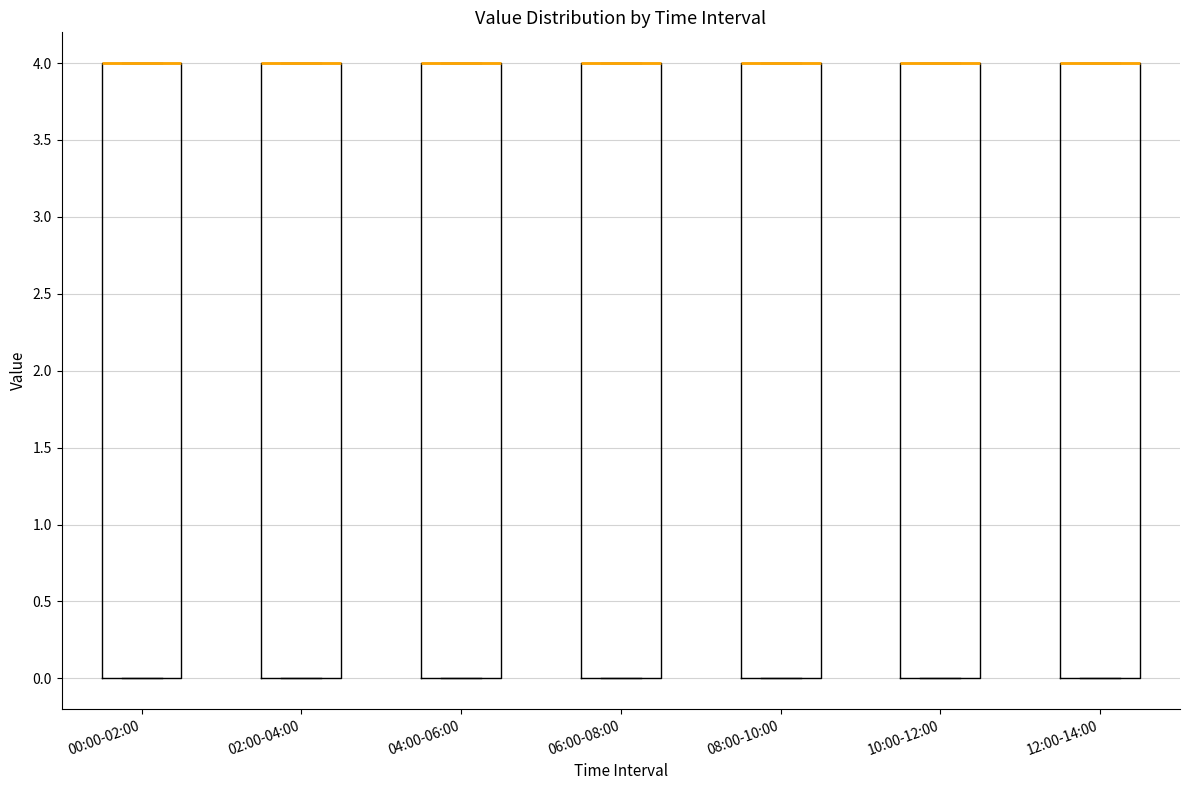

Reading left to right, transcribe this box plot: for each box, give where its median line is, the range the box spans, and where its two whiskers end, as read against the y-axis. The values are not printed on the chart, so give them approximately, as read against the axis.

00:00-02:00: median 4 (drawn on the box's upper edge), box 0 to 4, whiskers 0 to 4
02:00-04:00: median 4 (drawn on the box's upper edge), box 0 to 4, whiskers 0 to 4
04:00-06:00: median 4 (drawn on the box's upper edge), box 0 to 4, whiskers 0 to 4
06:00-08:00: median 4 (drawn on the box's upper edge), box 0 to 4, whiskers 0 to 4
08:00-10:00: median 4 (drawn on the box's upper edge), box 0 to 4, whiskers 0 to 4
10:00-12:00: median 4 (drawn on the box's upper edge), box 0 to 4, whiskers 0 to 4
12:00-14:00: median 4 (drawn on the box's upper edge), box 0 to 4, whiskers 0 to 4